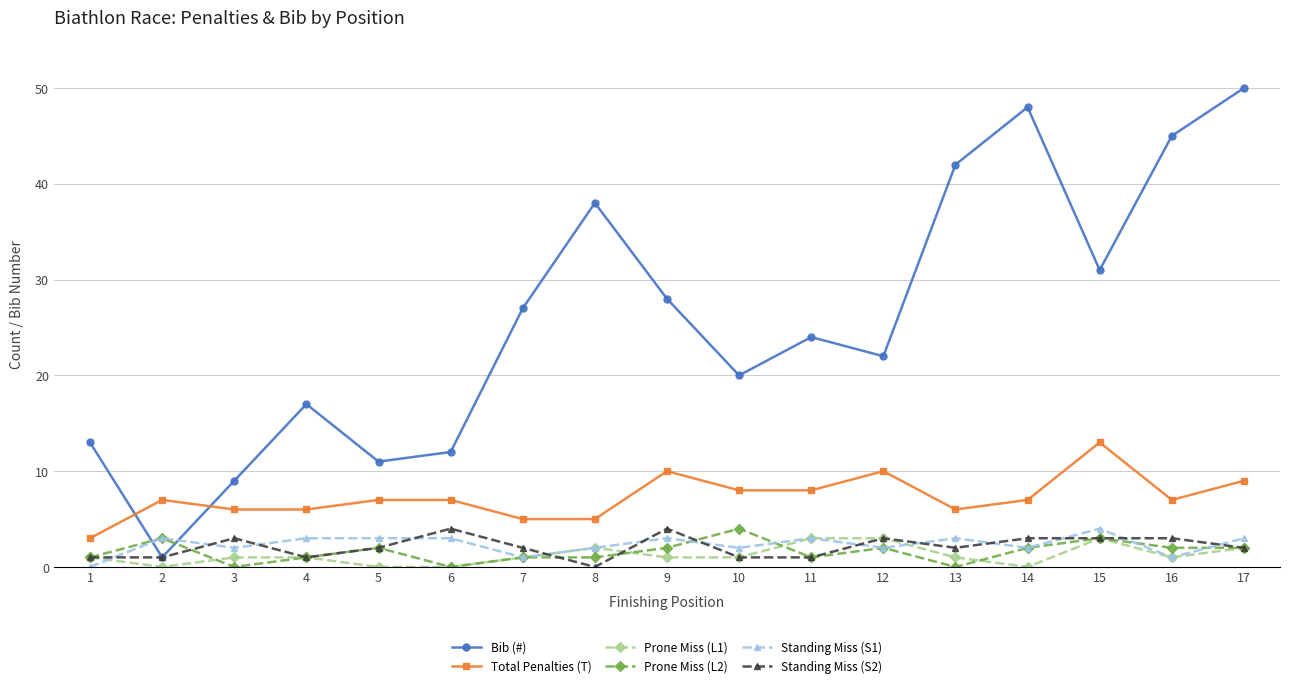

The Prone Miss (L2) series shows 1 at 11. True or false?

True